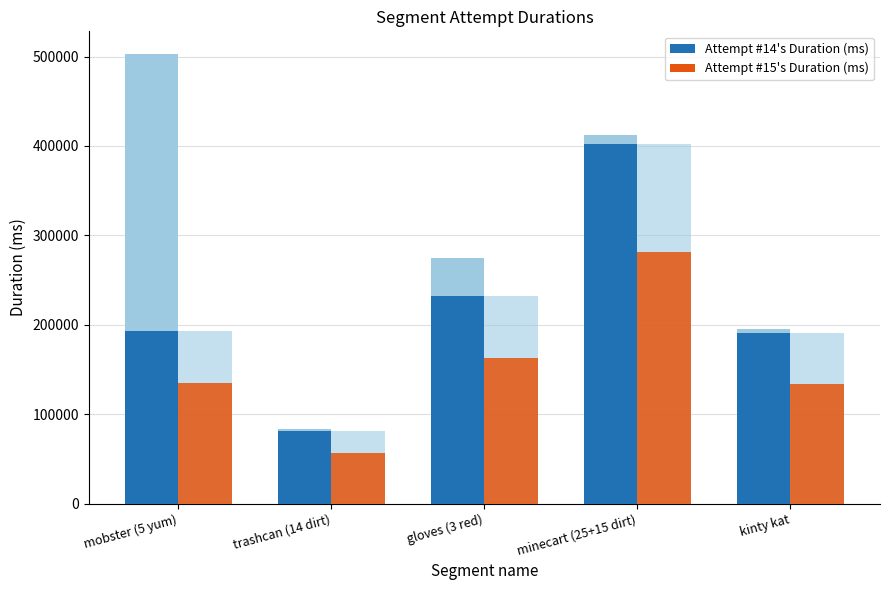

How many groups of bars are there?

5